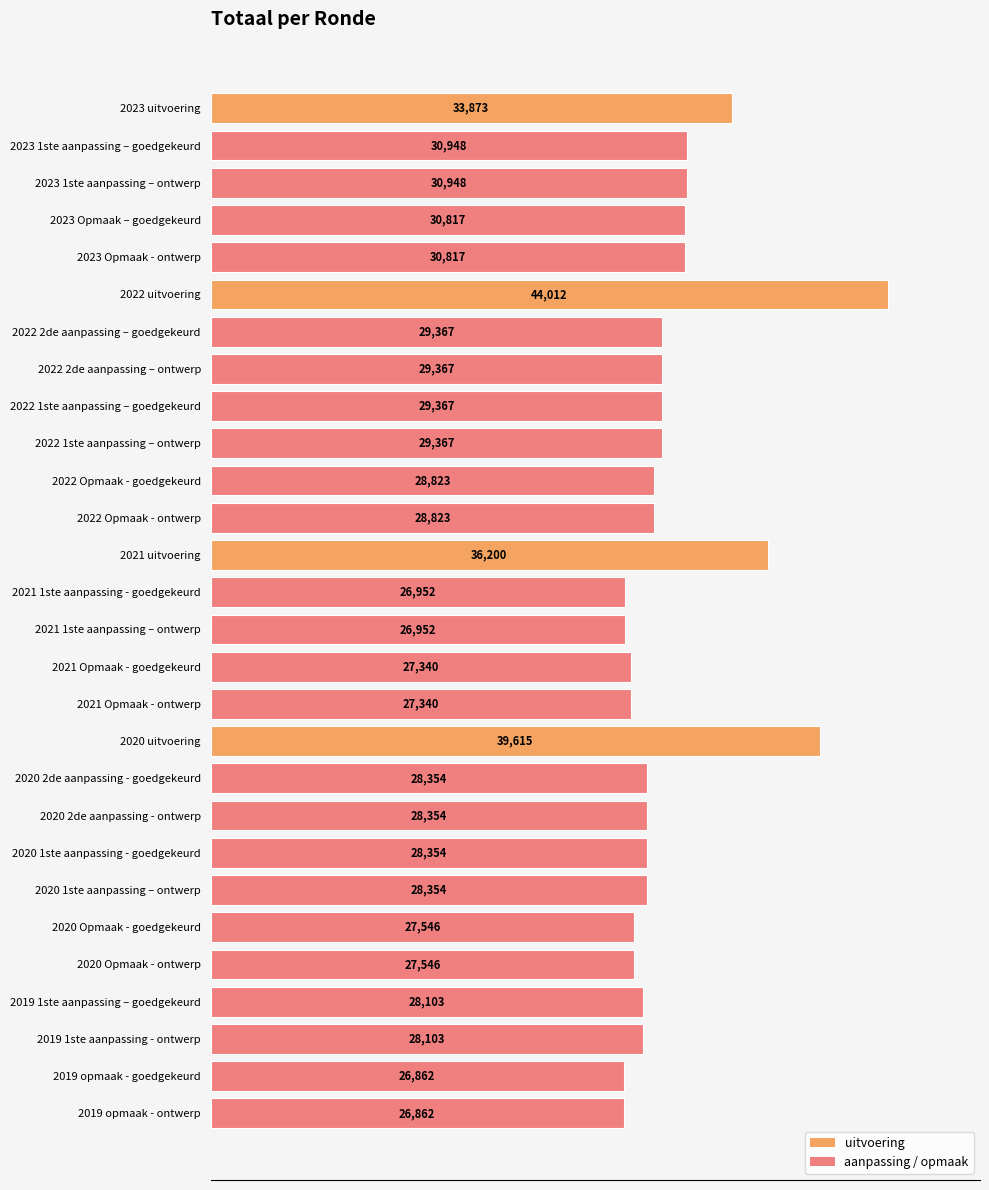

Approximately how many times larger is the value at 2020 uitvoering compared to 2019 1ste aanpassing - ontwerp?

1.4